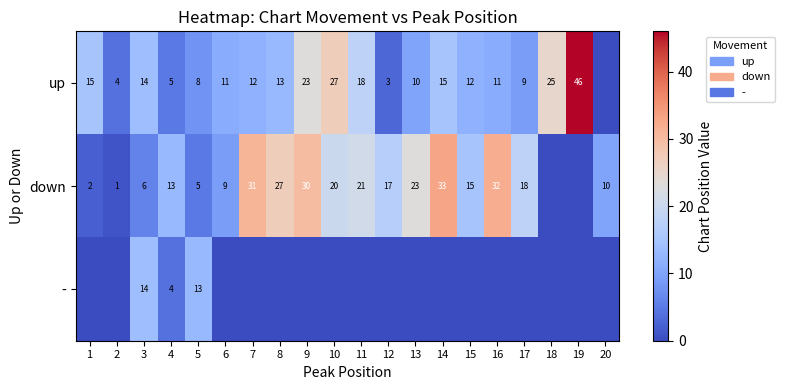

What is the spread (max minus min) of values at 17?

18